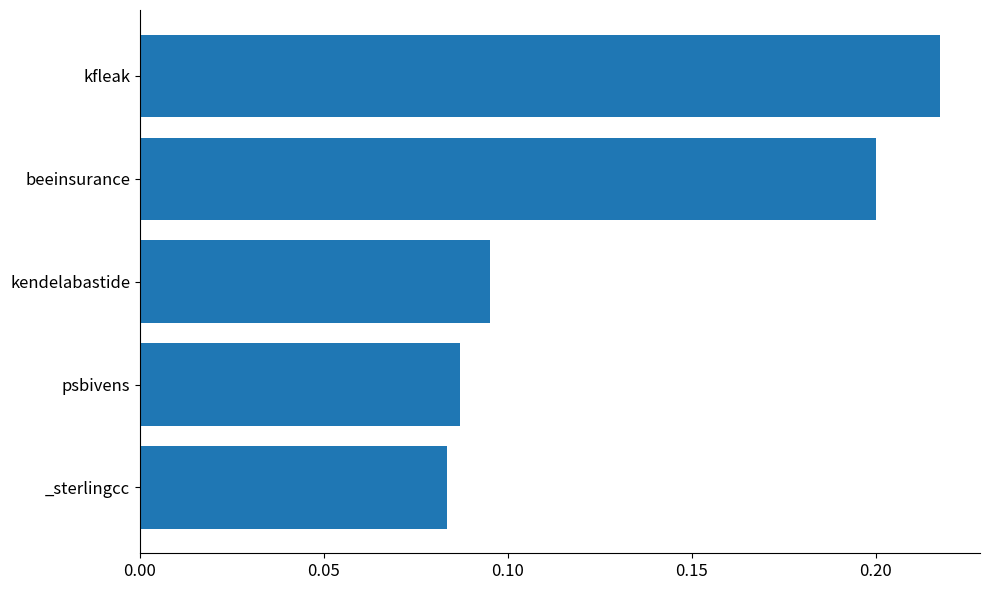

Between _sterlingcc and kfleak, which is larger?

kfleak